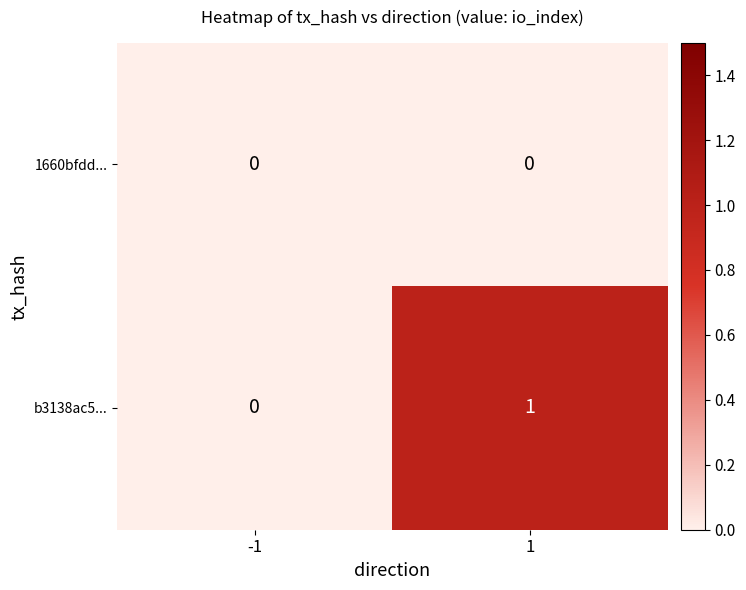

Reading left to right, transcribe all the data shown in this chart.

1660bfdd...: 0	0
b3138ac5...: 0	1